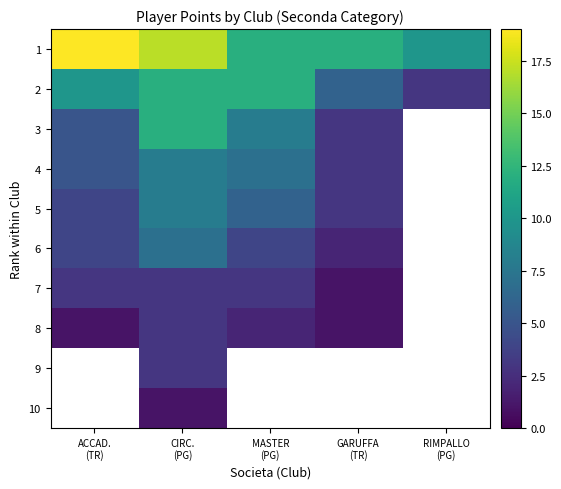

Is the value of 8 at MASTER (PG) greater than the value of 2 at RIMPALLO (PG)?

No